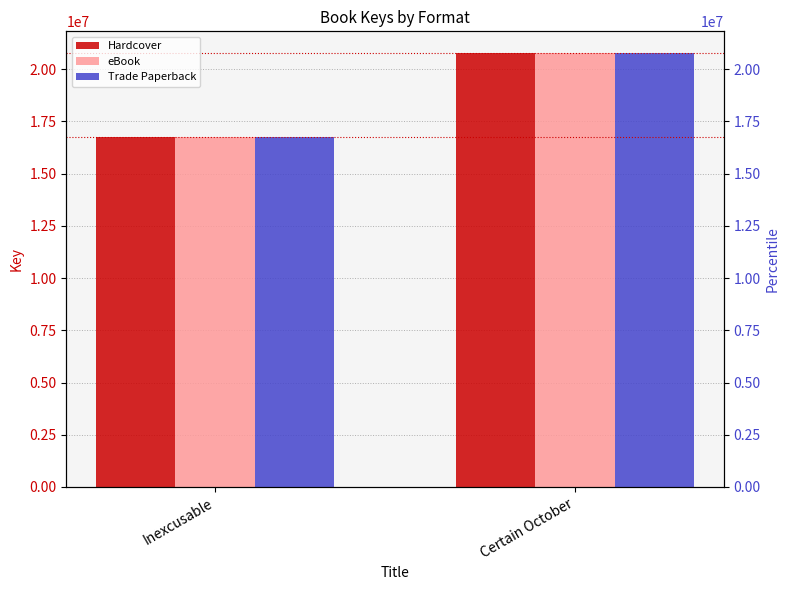

Is the value of eBook at Inexcusable greater than the value of Hardcover at Certain October?

No